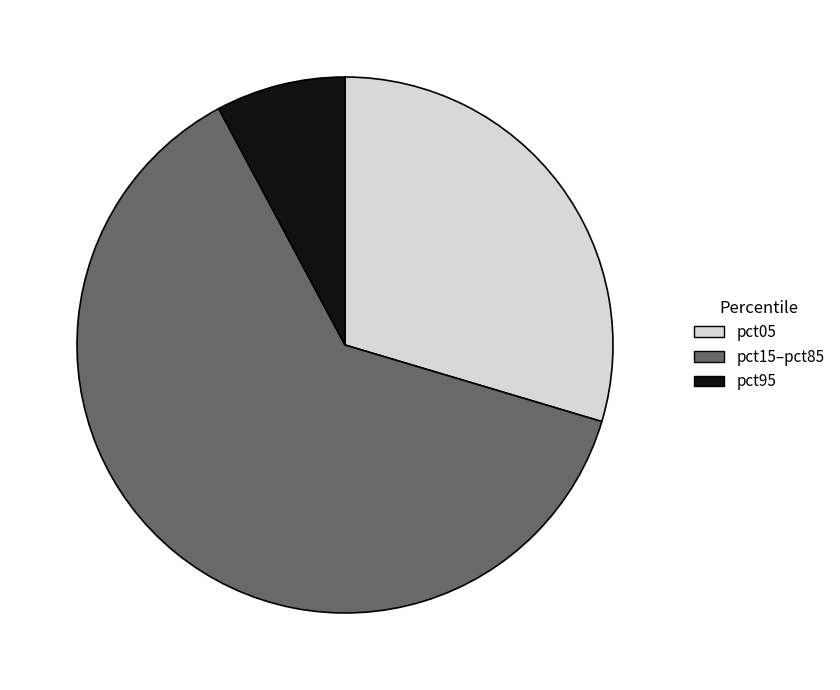

Rank the categories by value from highest to lowest.

pct15–pct85, pct05, pct95